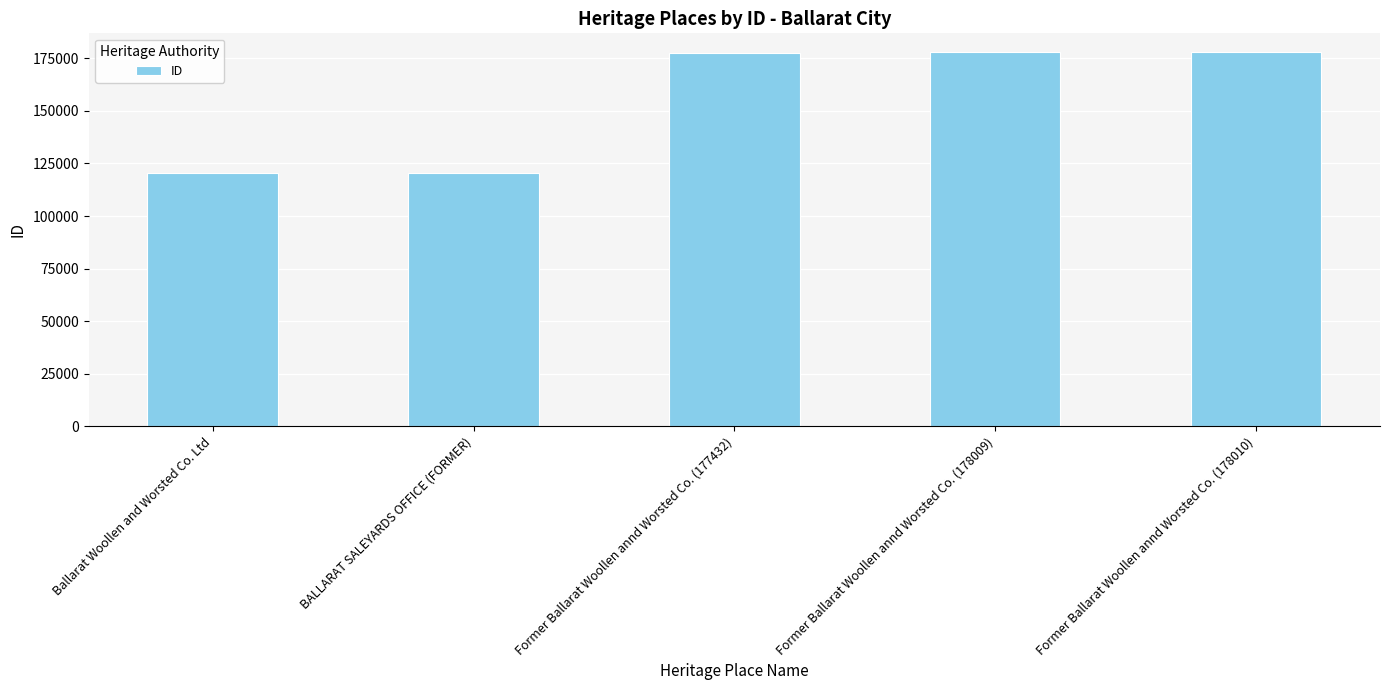

Approximately how many times larger is the value at Former Ballarat Woollen annd Worsted Co. (177432) compared to Former Ballarat Woollen annd Worsted Co. (178009)?

1.0